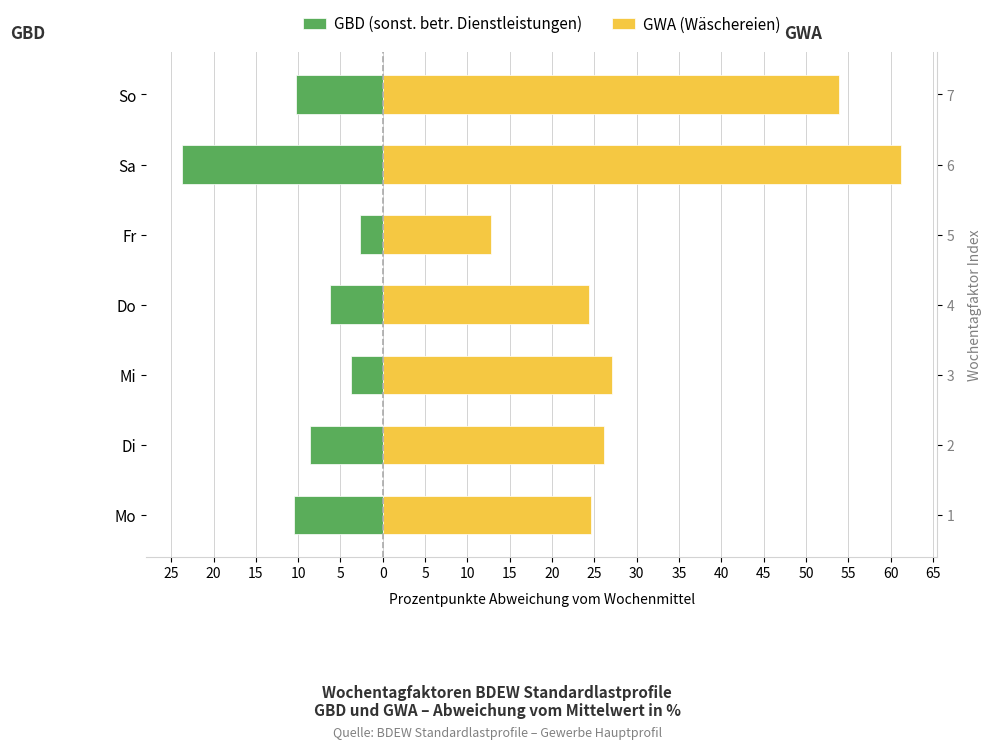

What is the greatest value displayed?

61.2